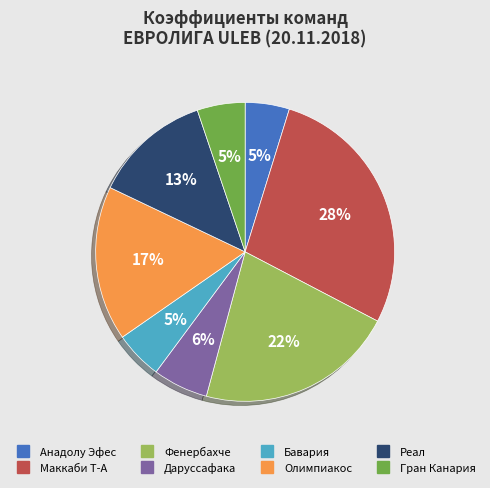

Is it true that Маккаби Т-А is 39% of the pie?

False